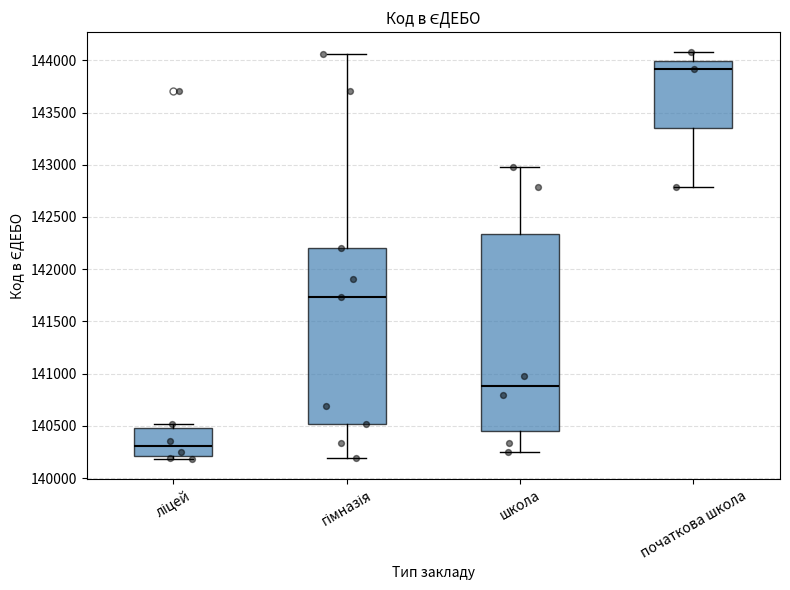

Comparing the boxes themselves (not the whiskers), which one is the tallest?

школа